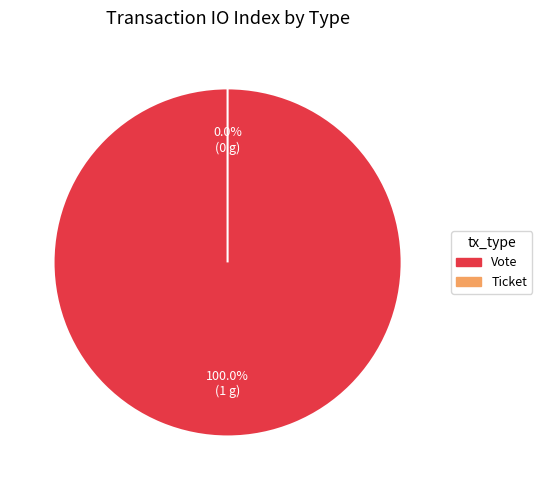

Which category has the smallest portion of the pie?

Ticket